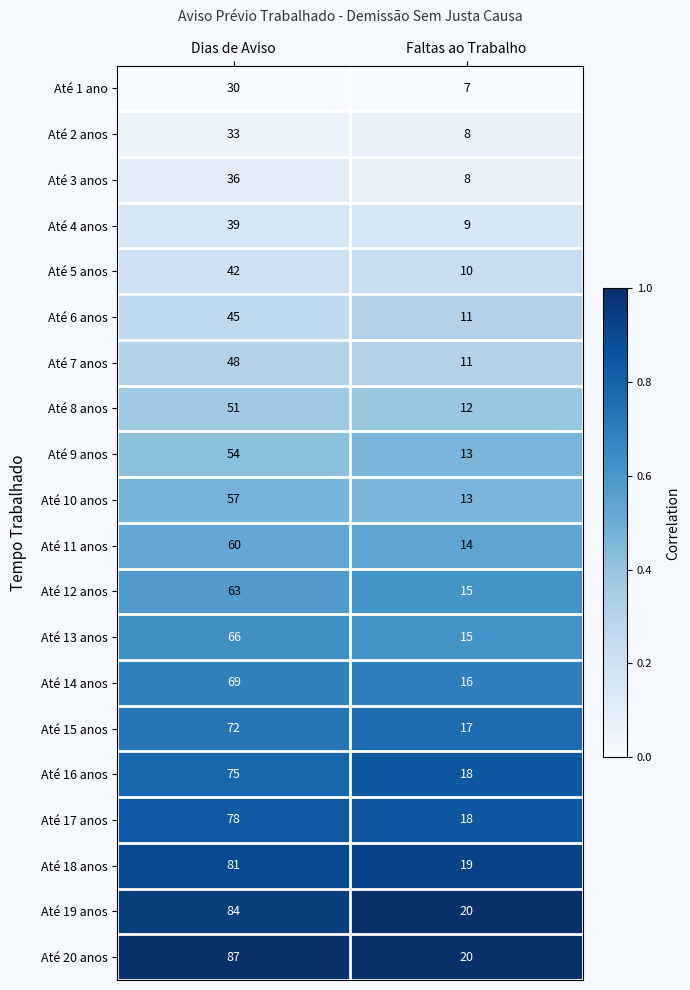

Is it true that Até 9 anos equals 8 at Faltas ao Trabalho?

False